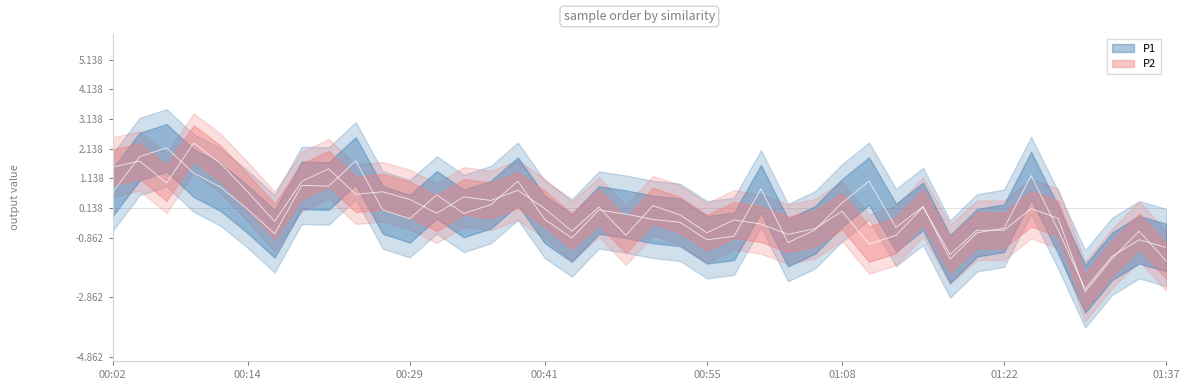

True or false: P2 has more than 2 interior local peaks.

True